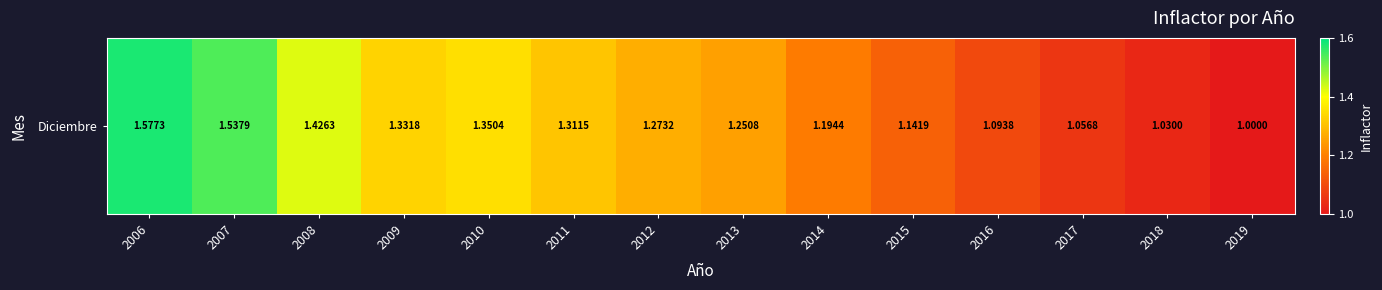

What is the difference between the values at 2019 and 2016?

0.1